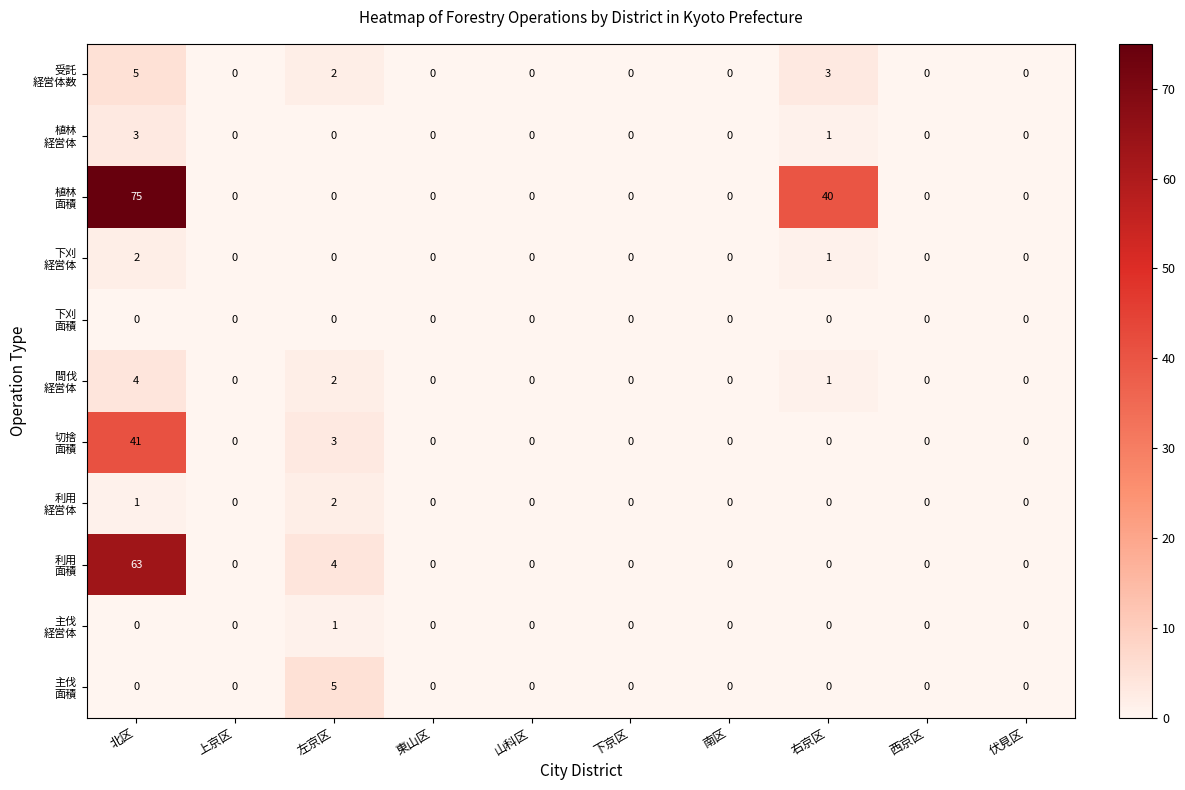

What is the spread (max minus min) of values at 右京区?

40